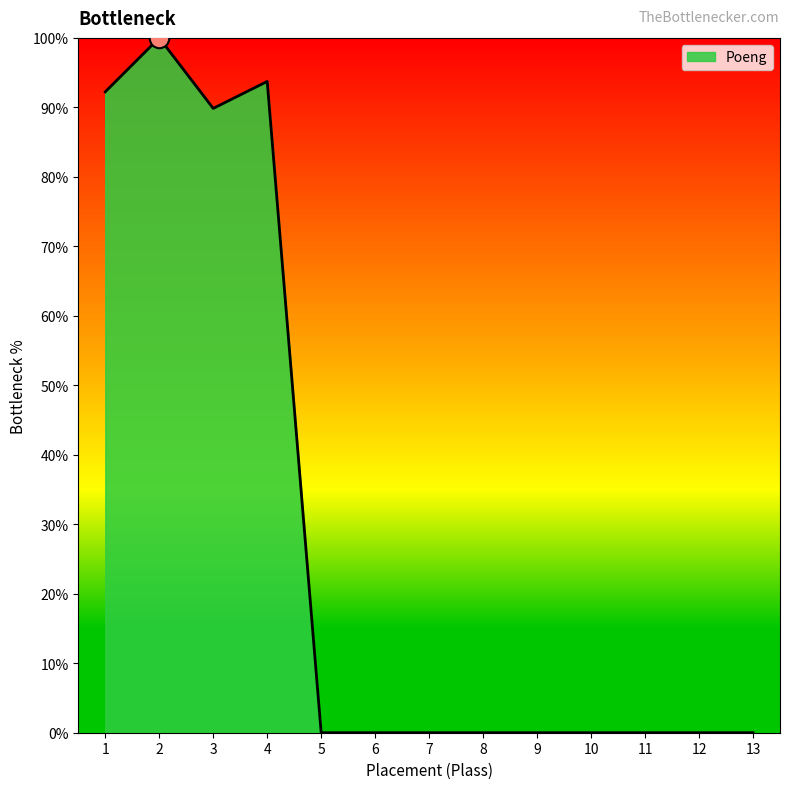

Does the chart display data point markers on the line(s)?

No